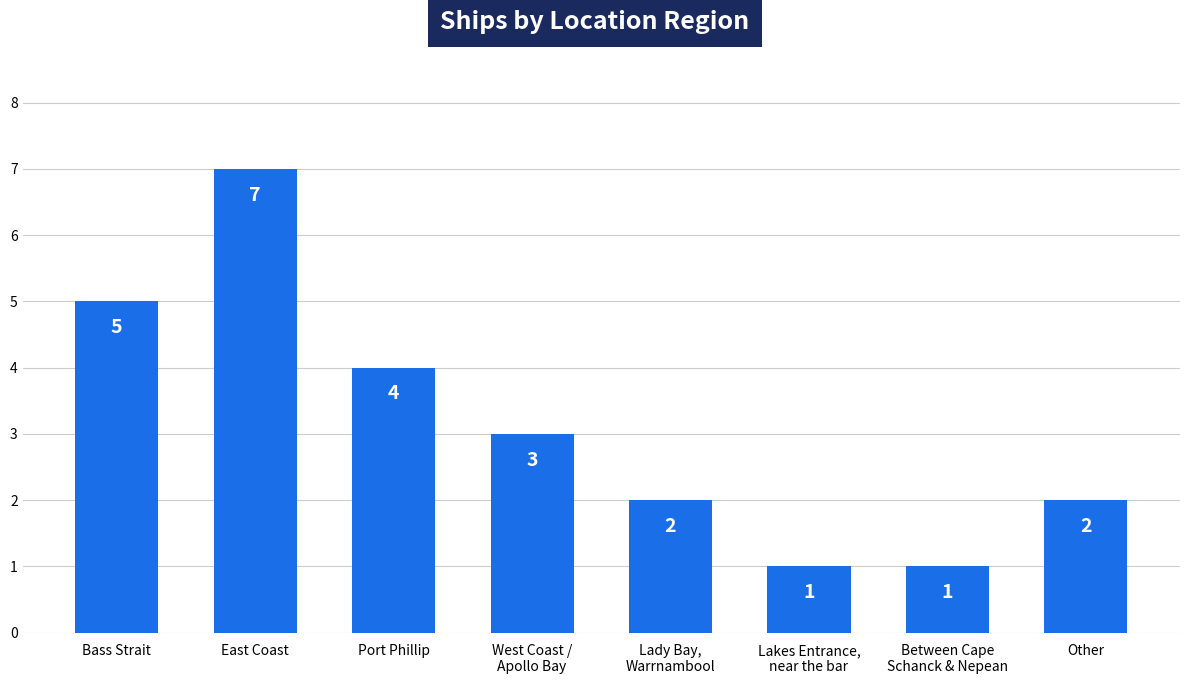

What is the difference between the second highest and minimum values?

4